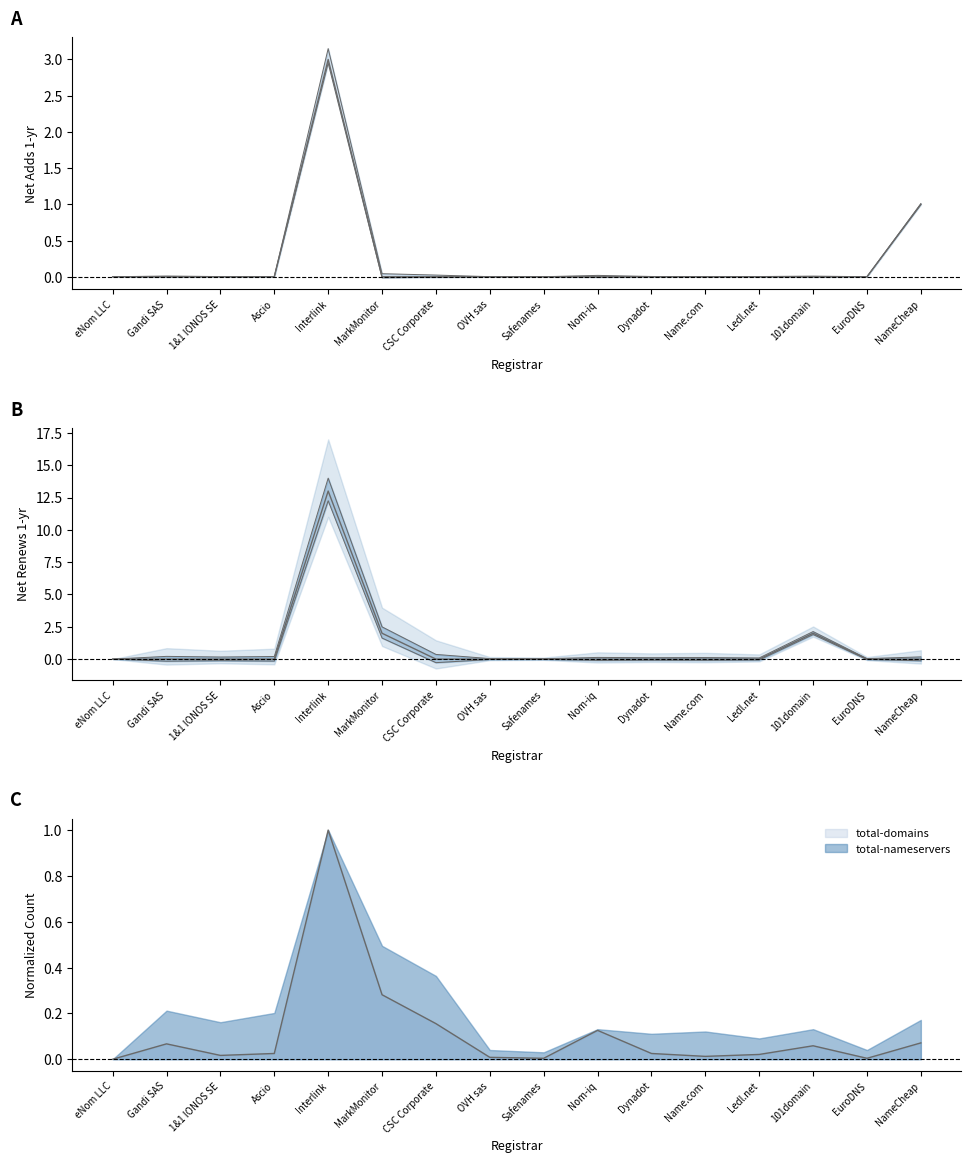

At which label does total-domains reach its peak?

Interlink